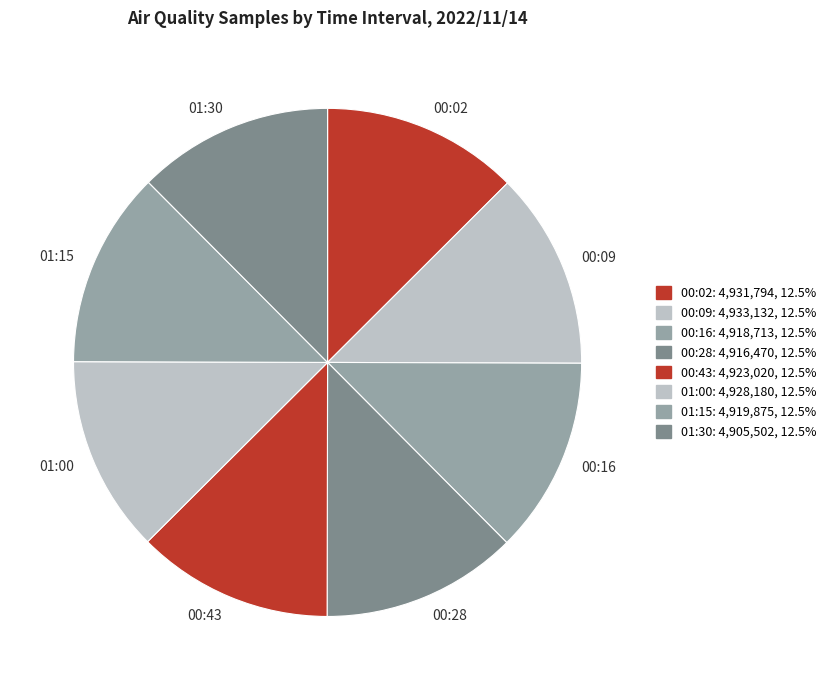

Is there a majority slice in this chart?

No